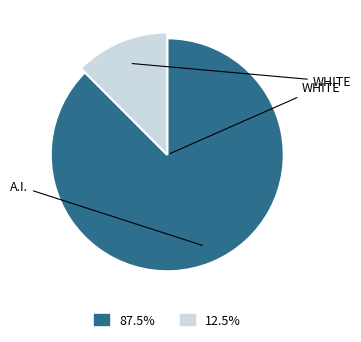

True or false: ADQUISICION DE ACTIVOS NO FINANCIEROS accounts for 1% of the total.

False